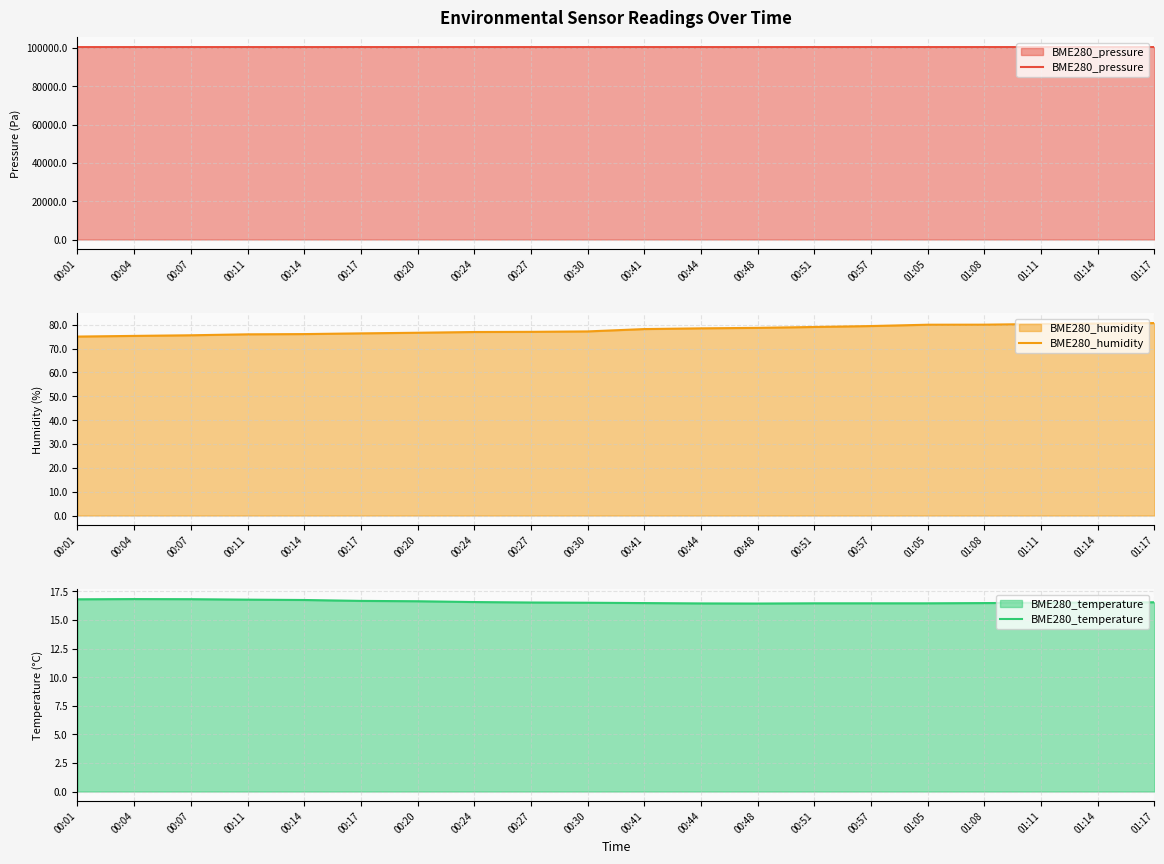

Reading left to right, list all the values displayed in this chart.

BME280_pressure: 00:01=100392.7	00:04=100393.1	00:07=100393.1	00:11=100393.8	00:14=100389.6	00:17=100398.6	00:20=100395.2	00:24=100392.6	00:27=100394.0	00:30=100394.4	00:41=100394.6	00:44=100394.3	00:48=100394.3	00:51=100399.2	00:57=100399.6	01:05=100397.6	01:08=100398.4	01:11=100396.1	01:14=100396.6	01:17=100399.7
BME280_humidity: 00:01=75.0	00:04=75.3	00:07=75.6	00:11=76.0	00:14=76.1	00:17=76.4	00:20=76.7	00:24=77.0	00:27=77.0	00:30=77.2	00:41=78.2	00:44=78.5	00:48=78.7	00:51=79.1	00:57=79.5	01:05=80.0	01:08=80.0	01:11=80.3	01:14=80.5	01:17=80.7
BME280_temperature: 00:01=16.8	00:04=16.8	00:07=16.8	00:11=16.8	00:14=16.7	00:17=16.7	00:20=16.6	00:24=16.6	00:27=16.5	00:30=16.5	00:41=16.5	00:44=16.4	00:48=16.4	00:51=16.4	00:57=16.4	01:05=16.4	01:08=16.5	01:11=16.5	01:14=16.5	01:17=16.5